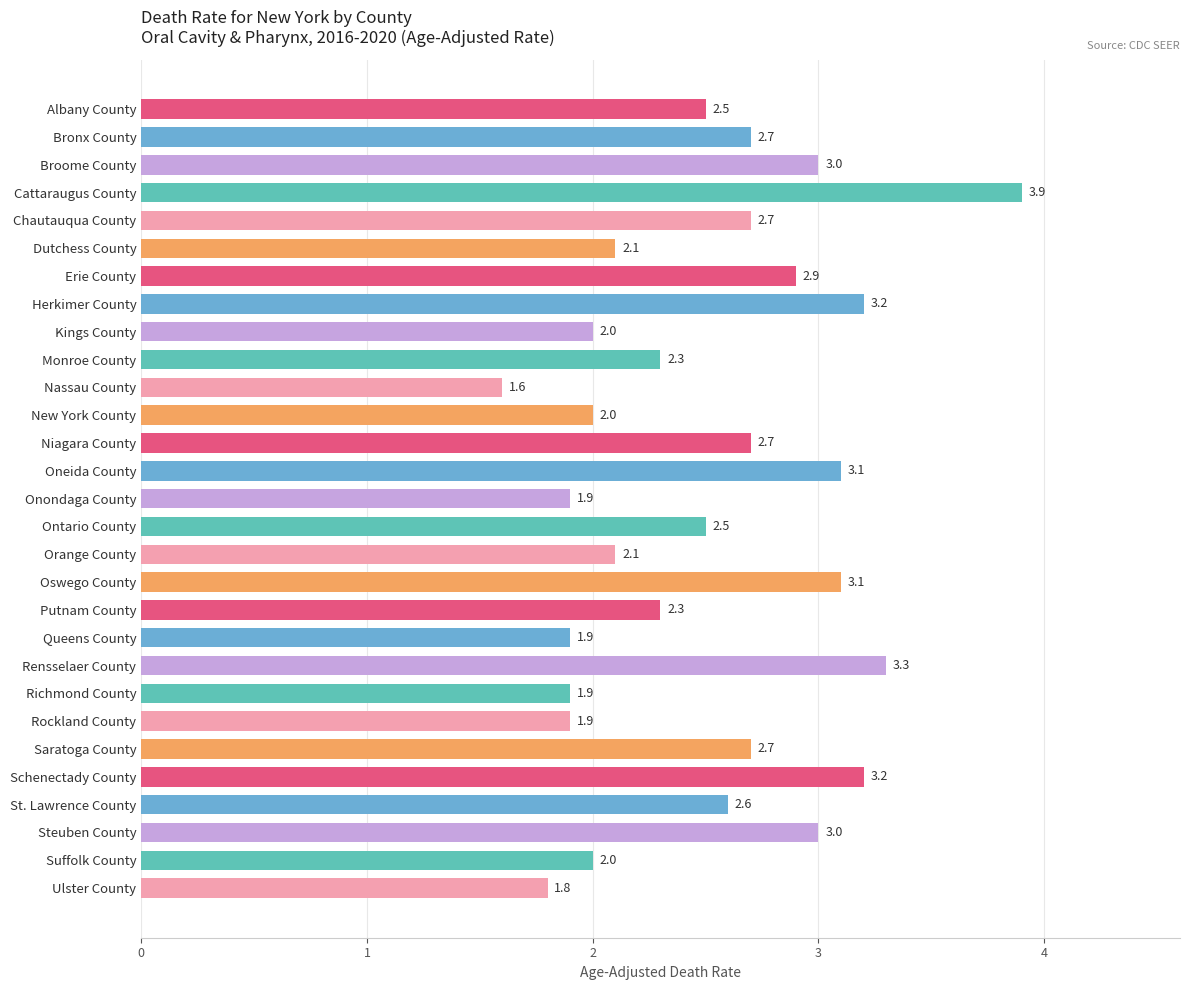

What is the sum of all values?

72.9